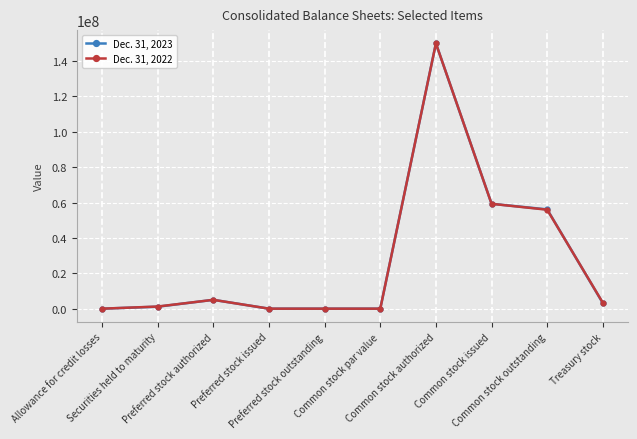

Which series ends up on top after the final intersection of Dec. 31, 2022 and Dec. 31, 2023?

Dec. 31, 2022